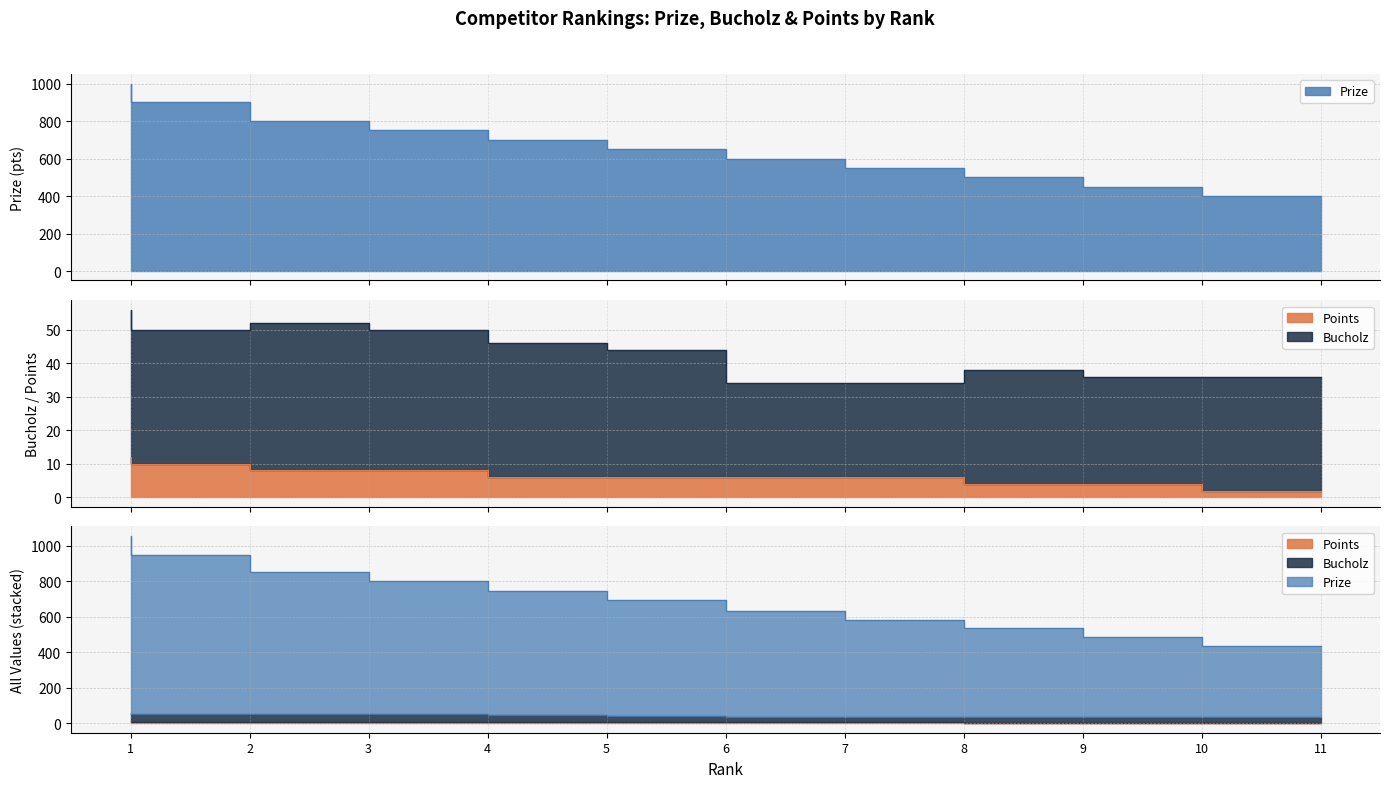

What is the value of the Points point at the 11th from the left?

2